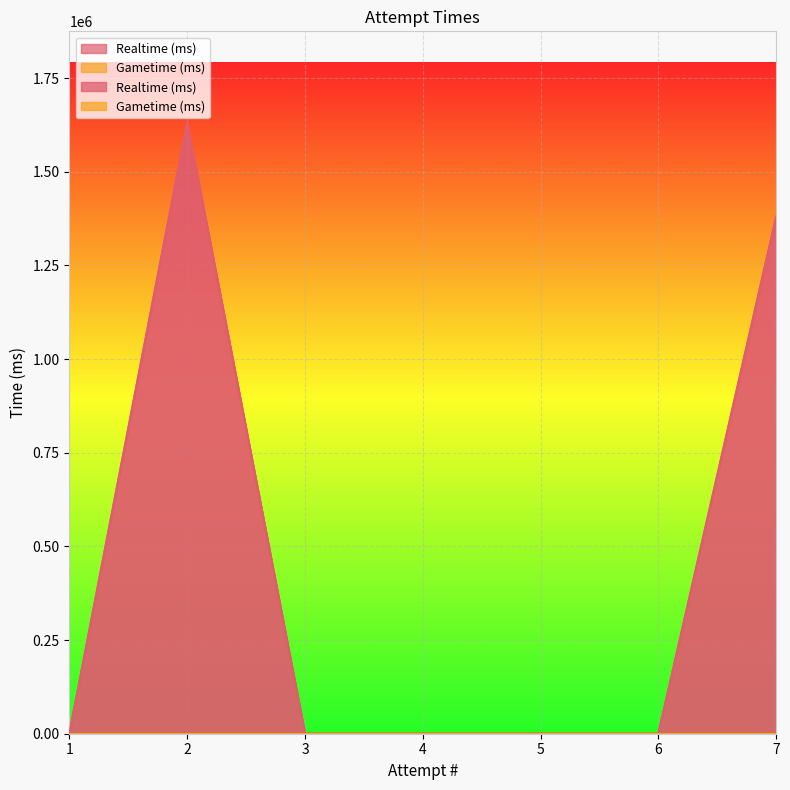

The value at 3 is 0. True or false?

True